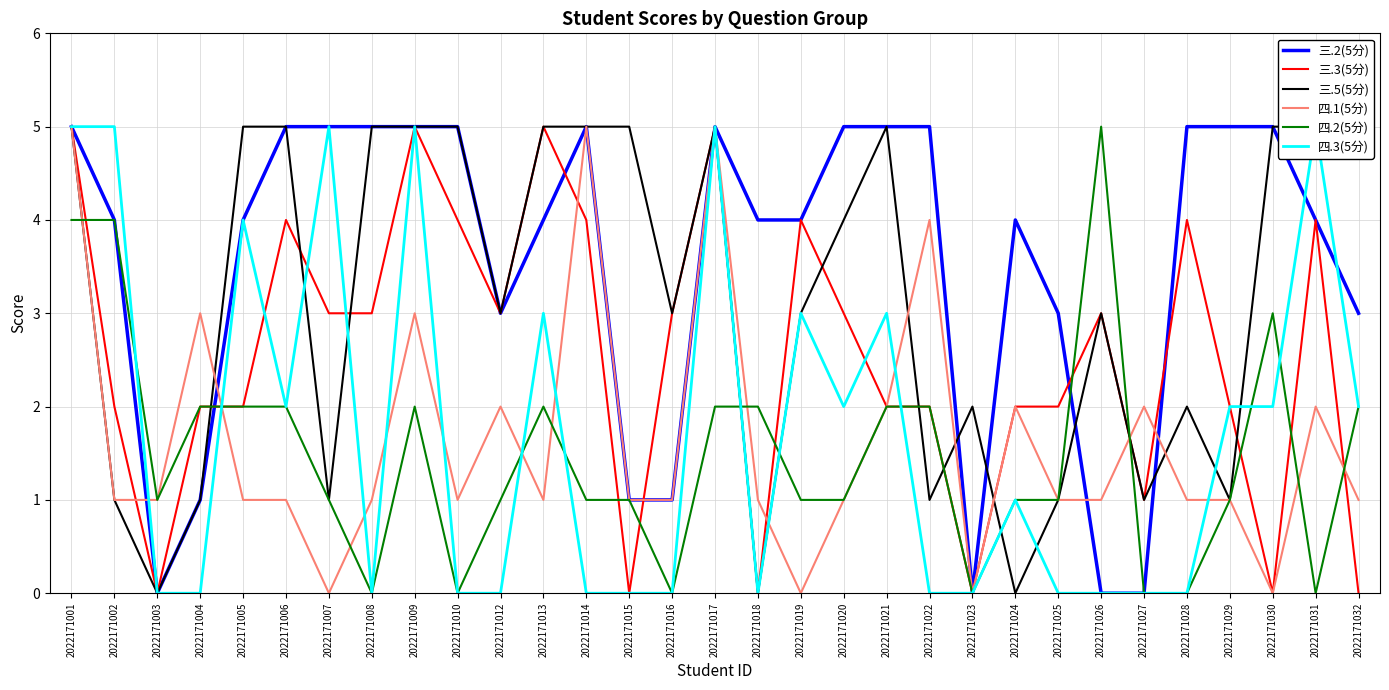

Count the number of data series in this chart.

6